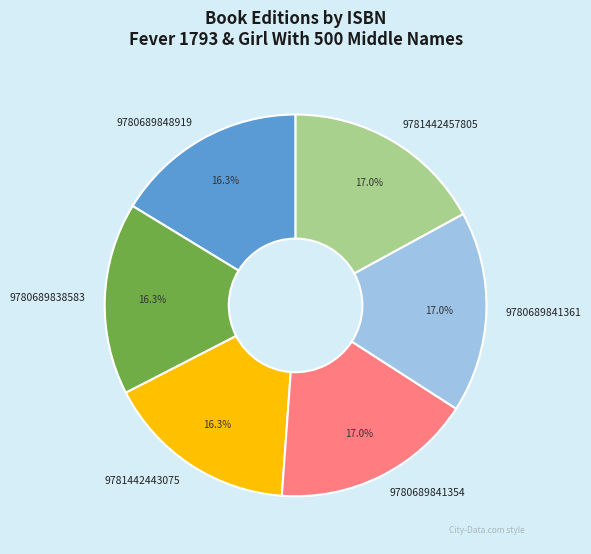

To the nearest percent, what percentage of the pie is 9780689841354?

17%